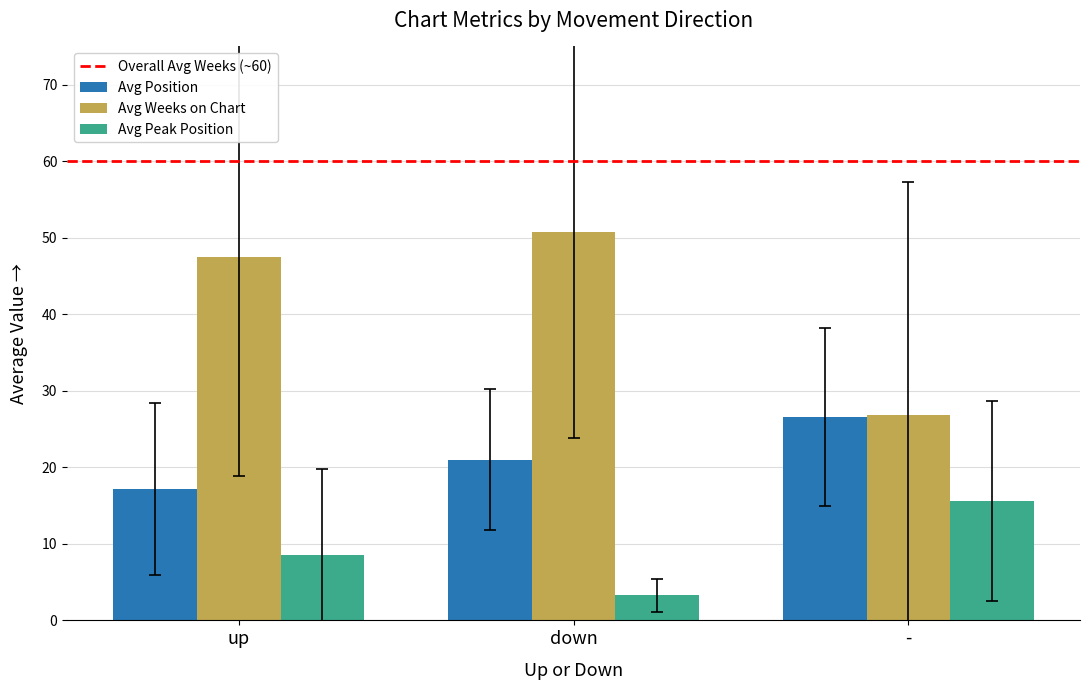

Reading right to left, transcribe all the data shown in this chart.

Avg Position: 26.6	21.0	17.2
Avg Weeks on Chart: 26.9	50.8	47.5
Avg Peak Position: 15.6	3.3	8.6